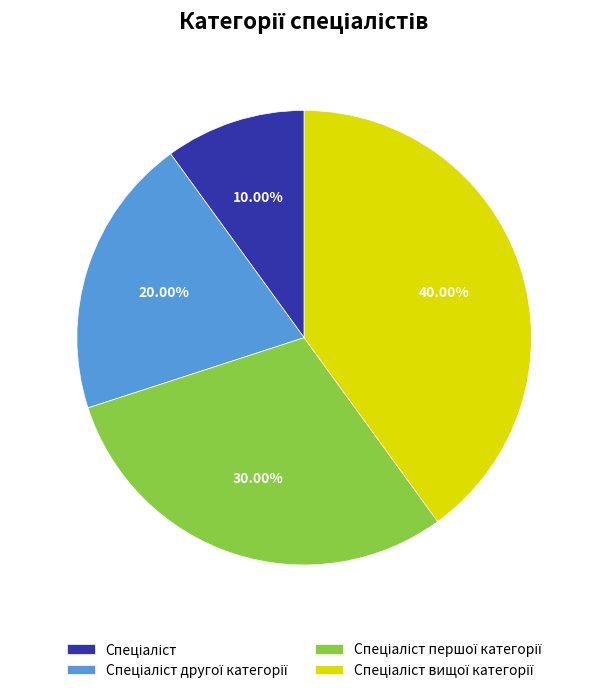

Is there a majority slice in this chart?

No